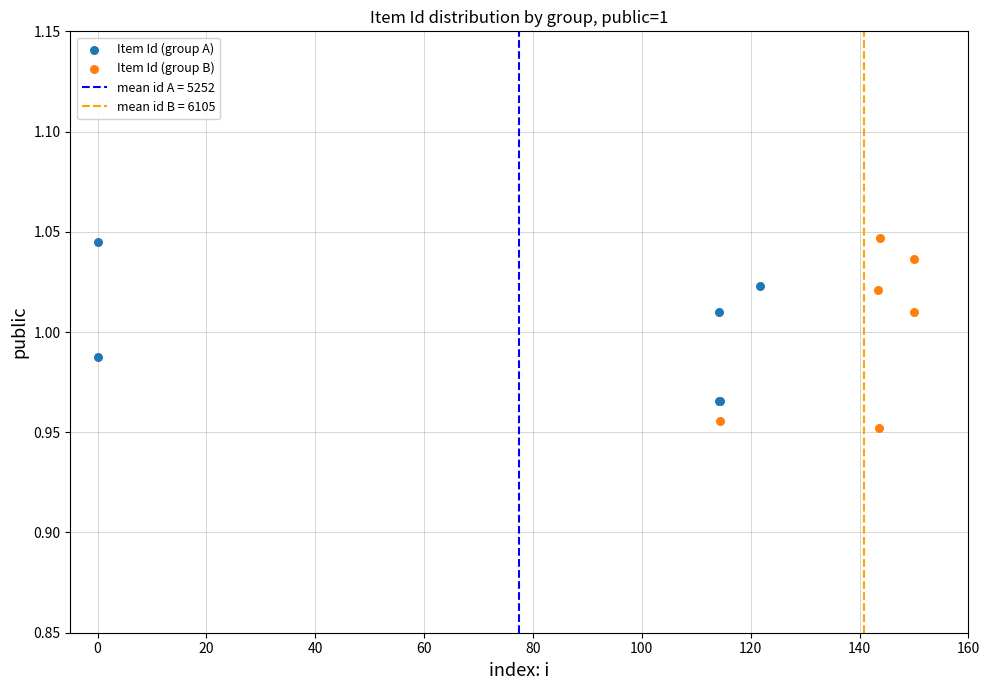

Which series contains the lowest Y value?

Item Id (group B)